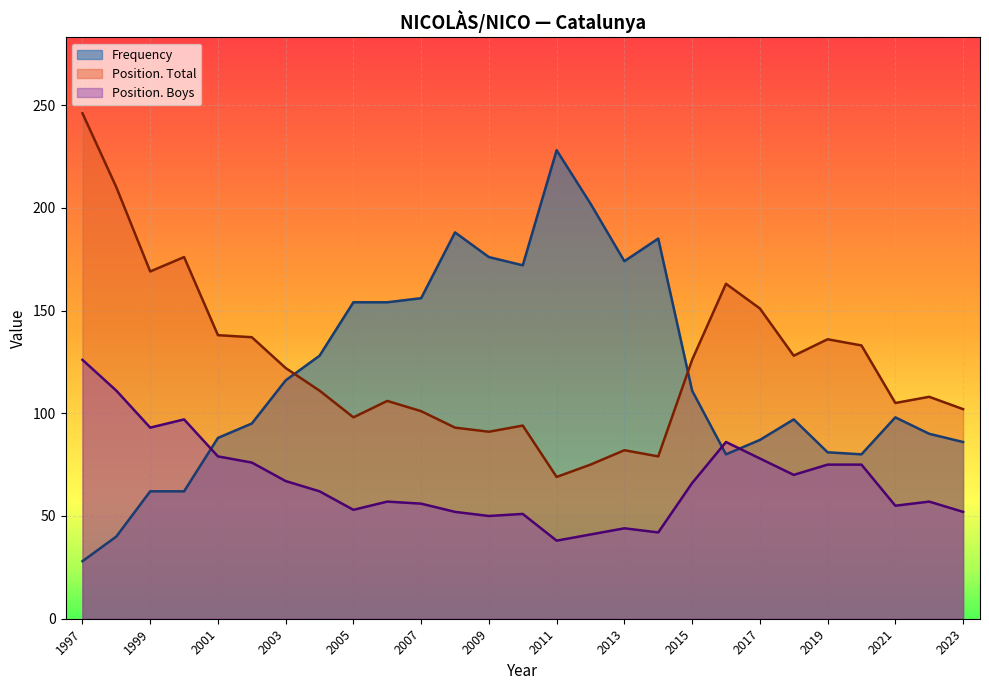

What is the sum of the Frequency values at 2005 and 1997?

182